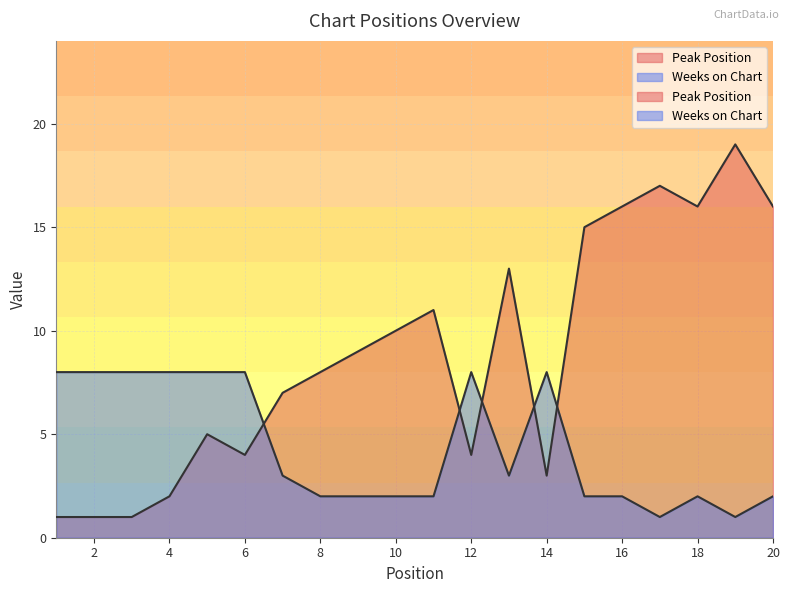

In Weeks on Chart, how many points are higher than both neighbors (excluding endpoints)?

3